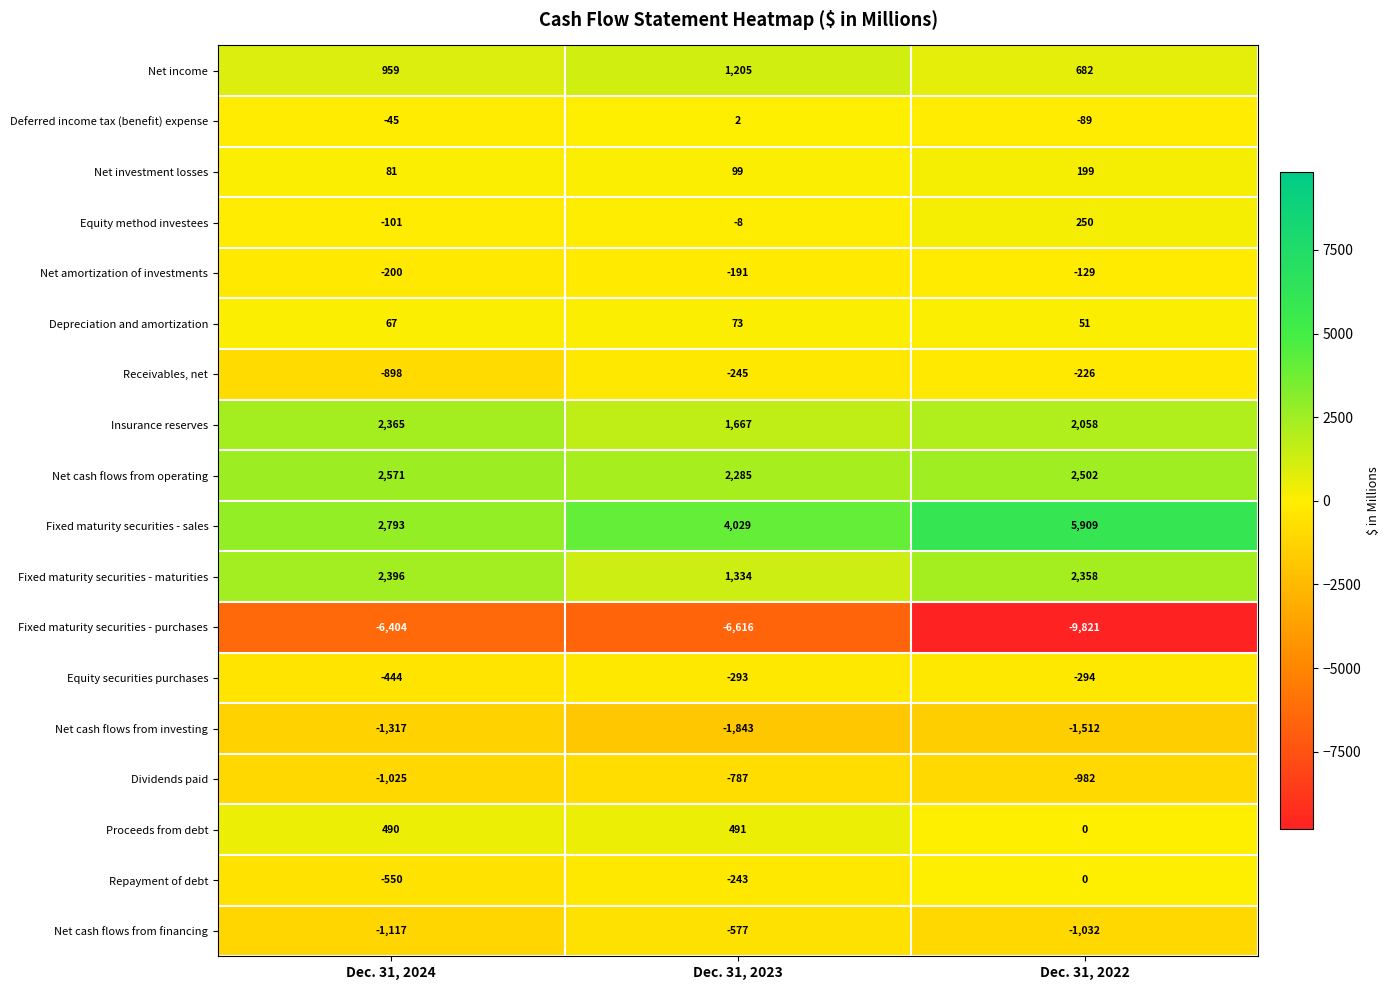

Rank the series by their maximum value, from highest to lowest.

Fixed maturity securities - sales, Net cash flows from operating, Fixed maturity securities - maturities, Insurance reserves, Net income, Proceeds from debt, Equity method investees, Net investment losses, Depreciation and amortization, Deferred income tax (benefit) expense, Repayment of debt, Net amortization of investments, Receivables, net, Equity securities purchases, Net cash flows from financing, Dividends paid, Net cash flows from investing, Fixed maturity securities - purchases